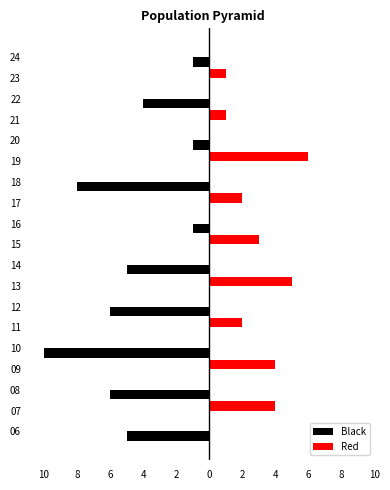

What are all the series names shown in the legend?

Black, Red